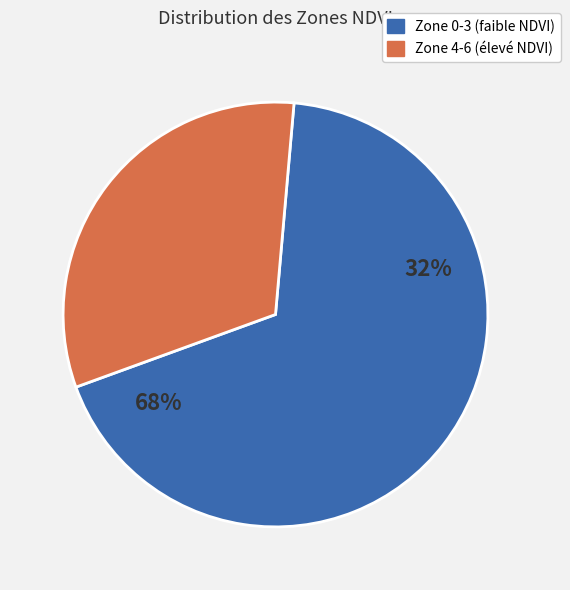

Which has a higher value, Zone 6 or Zone 0?

Zone 0